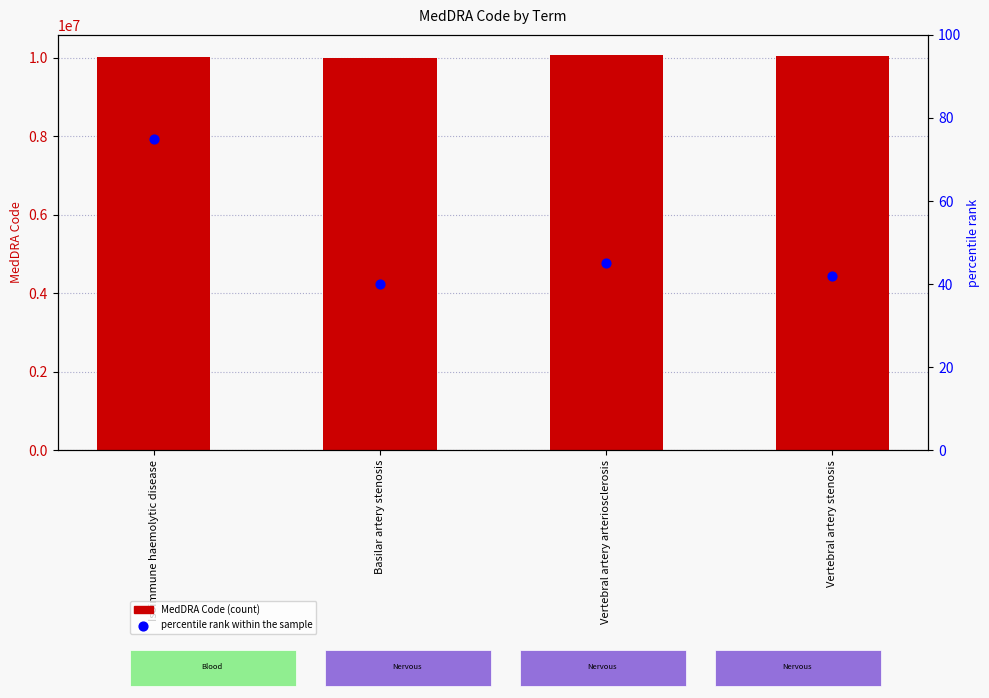

What are all the series names shown in the legend?

MedDRA Code, percentile rank within the sample